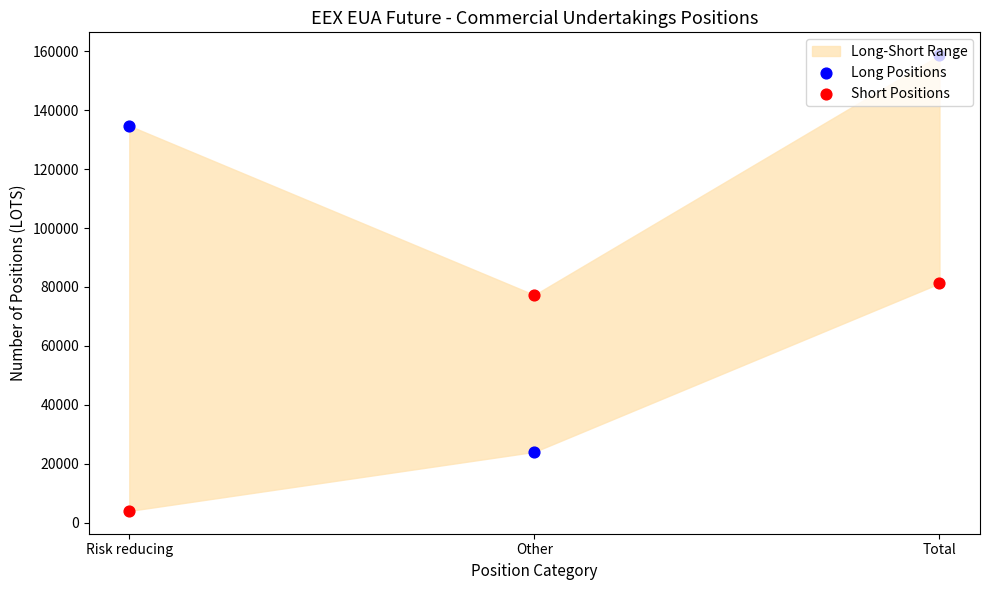

What are all the series names shown in the legend?

Long Positions, Short Positions